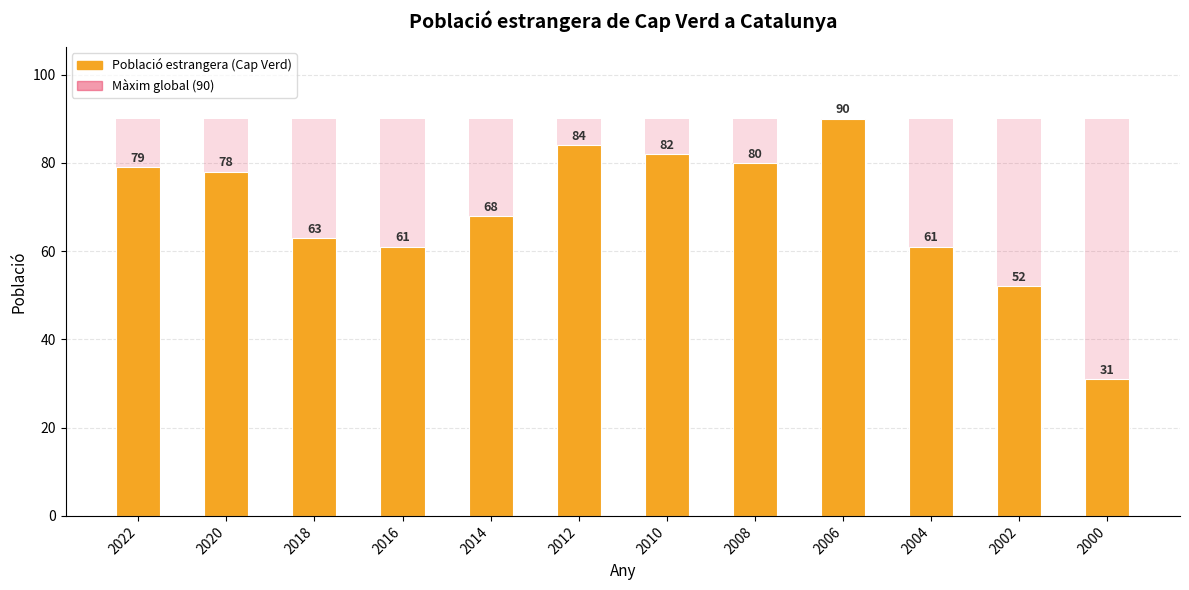

True or false: Màxim global (90) has a value of 90 at 2010.

True